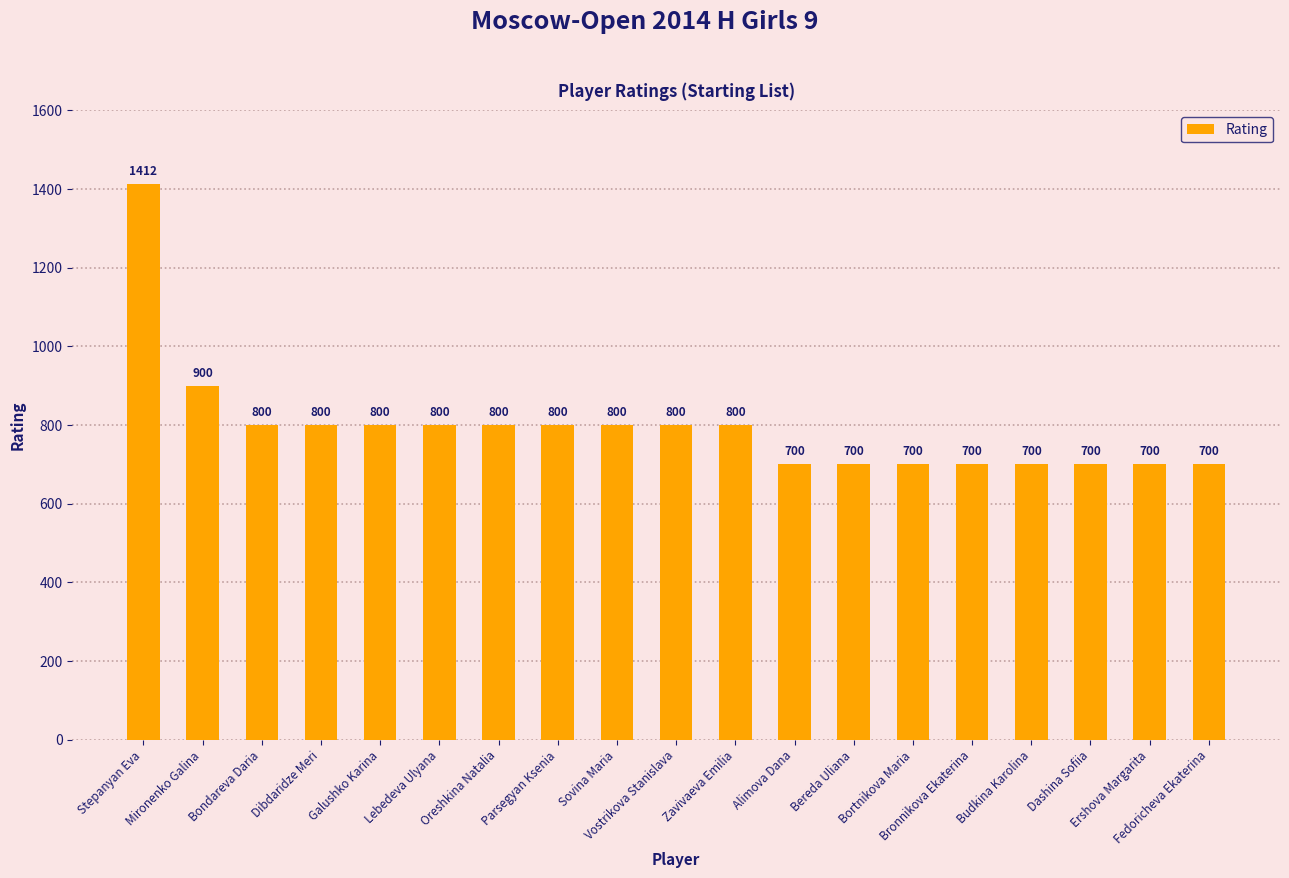

Reading right to left, list all the values displayed in this chart.

Fedoricheva Ekaterina=700	Ershova Margarita=700	Dashina Sofiia=700	Budkina Karolina=700	Bronnikova Ekaterina=700	Bortnikova Maria=700	Bereda Uliana=700	Alimova Dana=700	Zavivaeva Emilia=800	Vostrikova Stanislava=800	Sovina Maria=800	Parsegyan Ksenia=800	Oreshkina Natalia=800	Lebedeva Ulyana=800	Galushko Karina=800	Dibdaridze Meri=800	Bondareva Daria=800	Mironenko Galina=900	Stepanyan Eva=1412